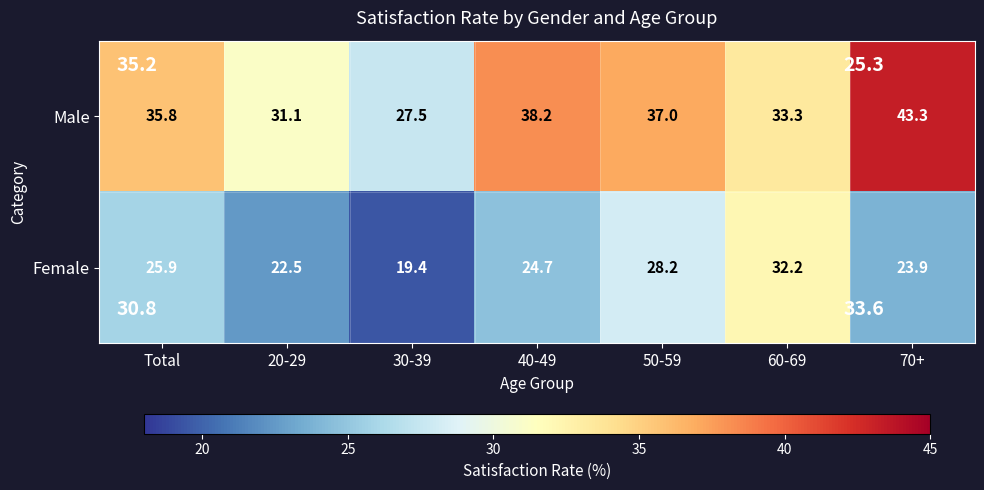

At which label does Female first exceed 24?

Total